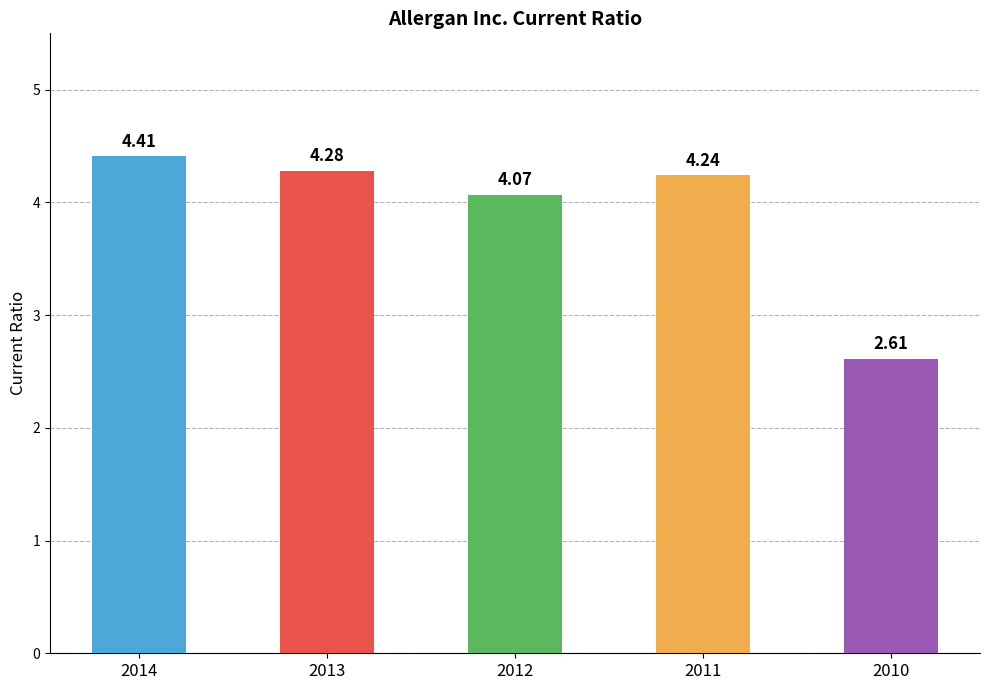

Where does the data first go above 4?

2014